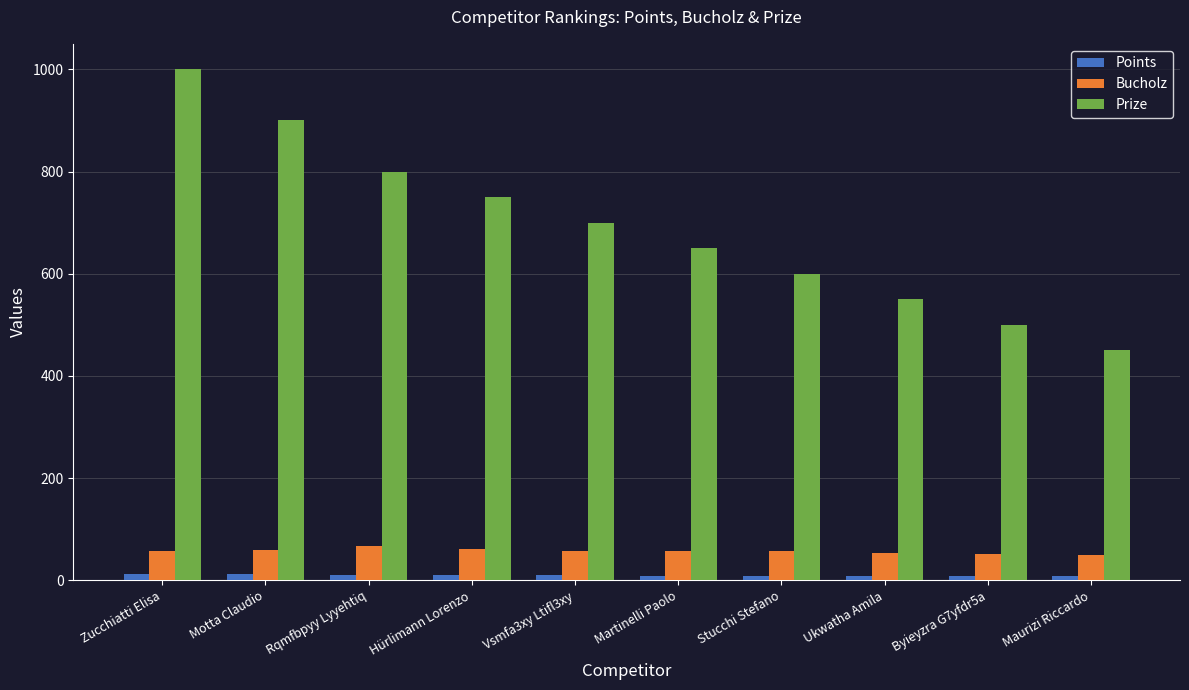

Count the Bucholz values in the range 54 to 60.

6